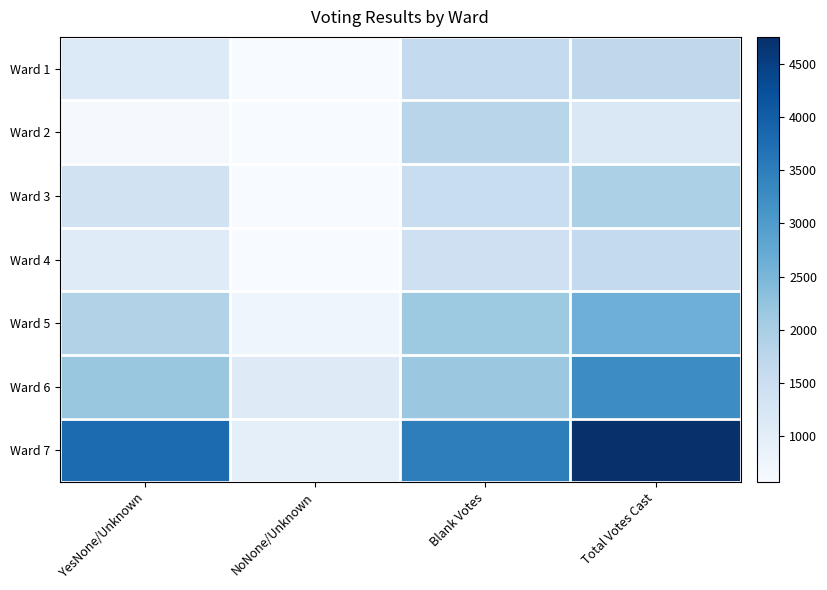

What is the maximum value shown in the chart?

4751